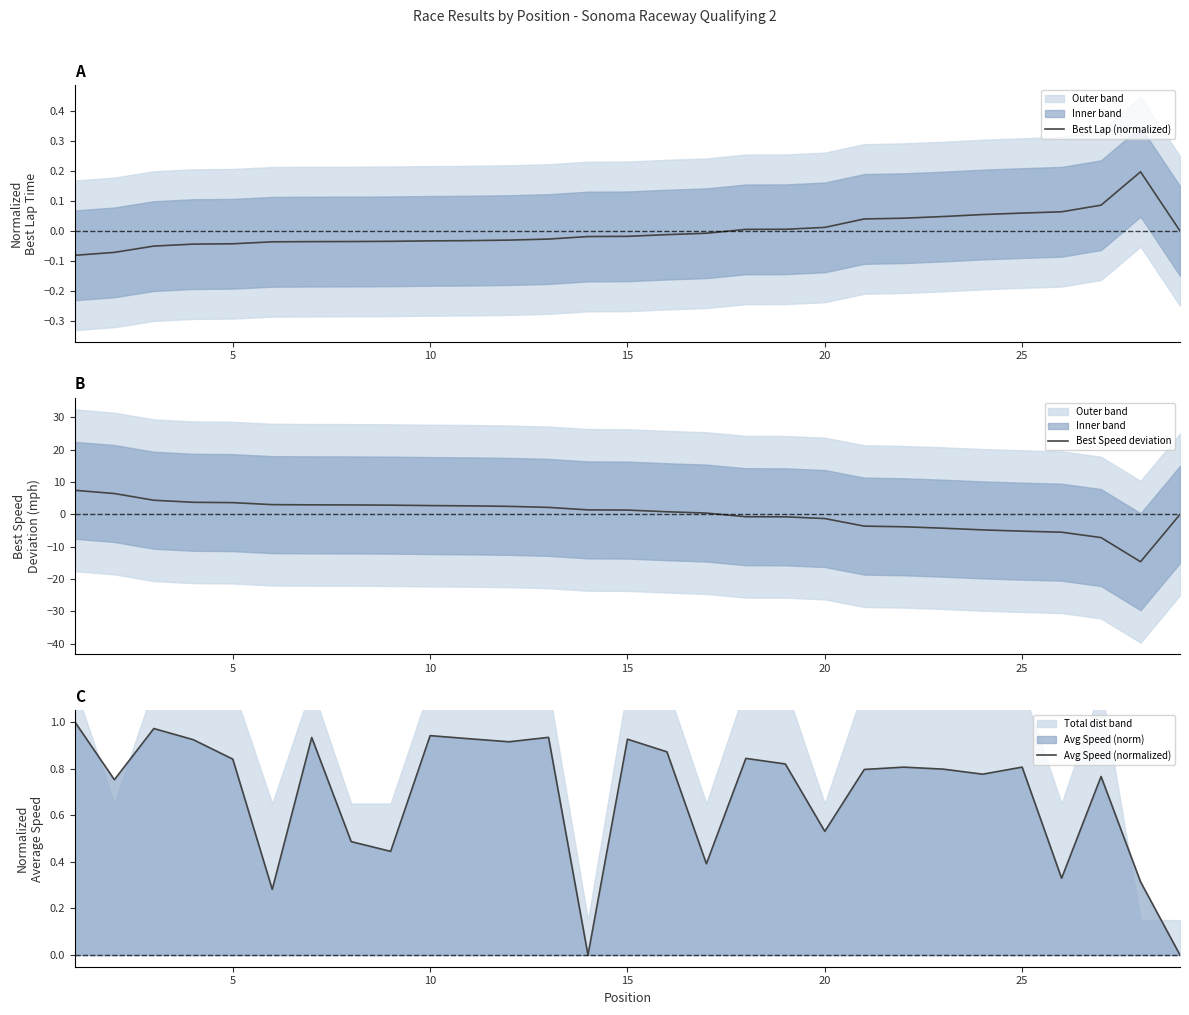

Count the number of data series in this chart.

3